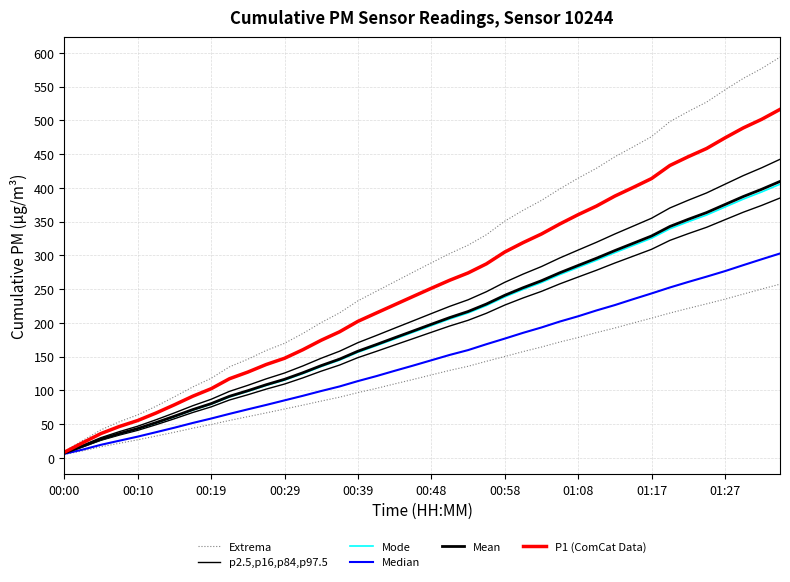

The Median series shows 185.4 at 25. True or false?

True